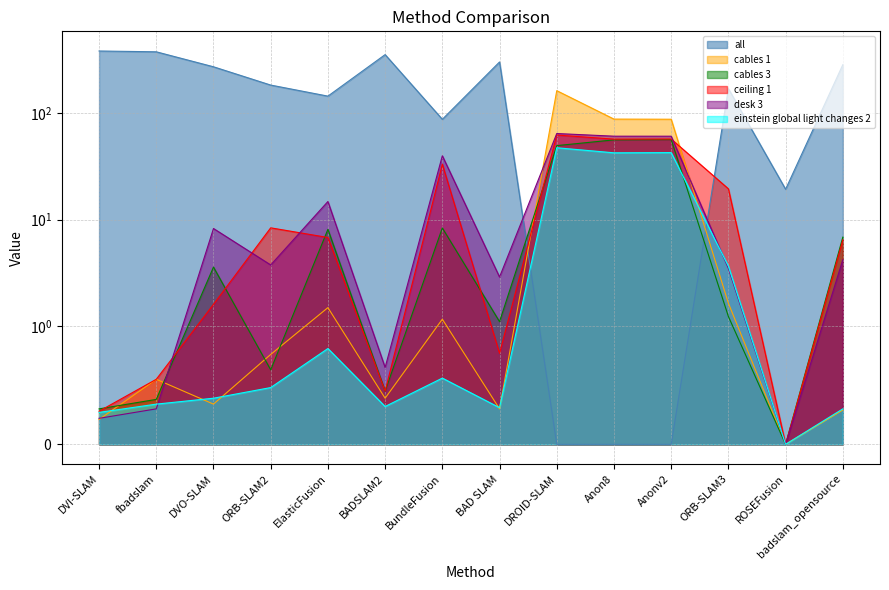

What is the value of the desk 3 point at the 3rd from the left?

8.2